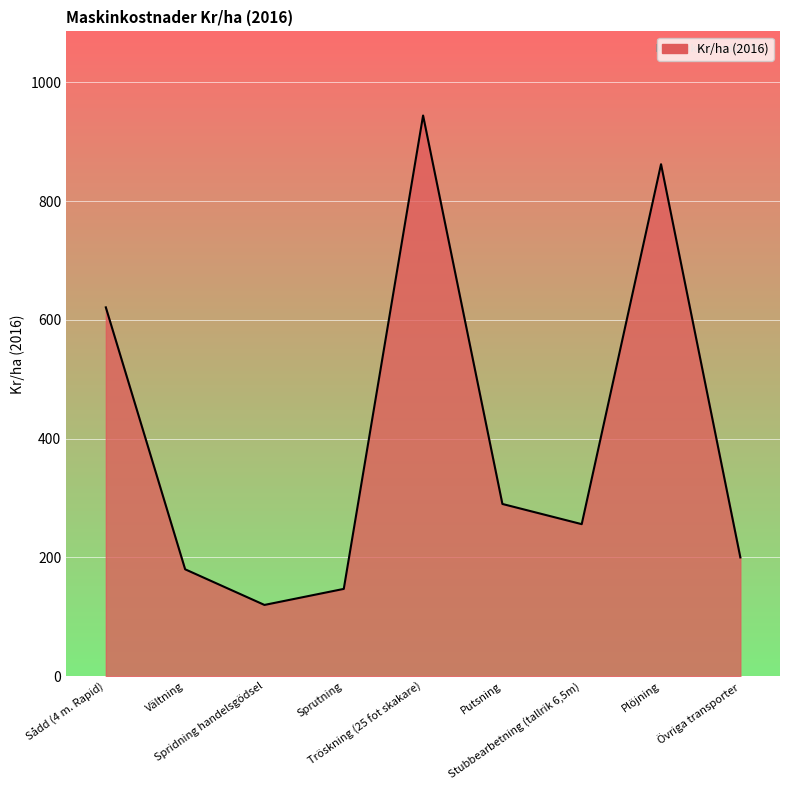

What is the sum of the values at Övriga transporter and Putsning?

490